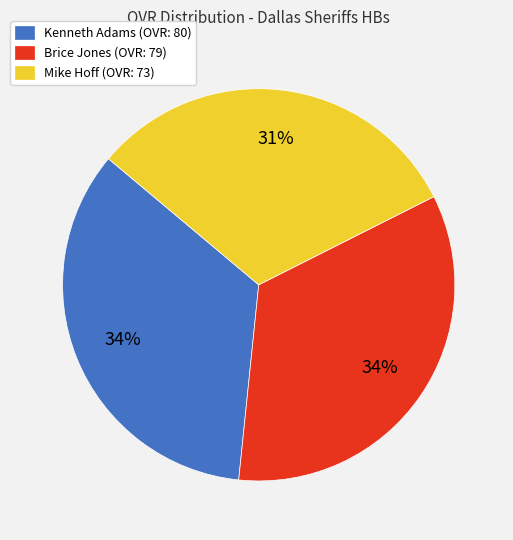

Is it true that Brice Jones is 46% of the pie?

False